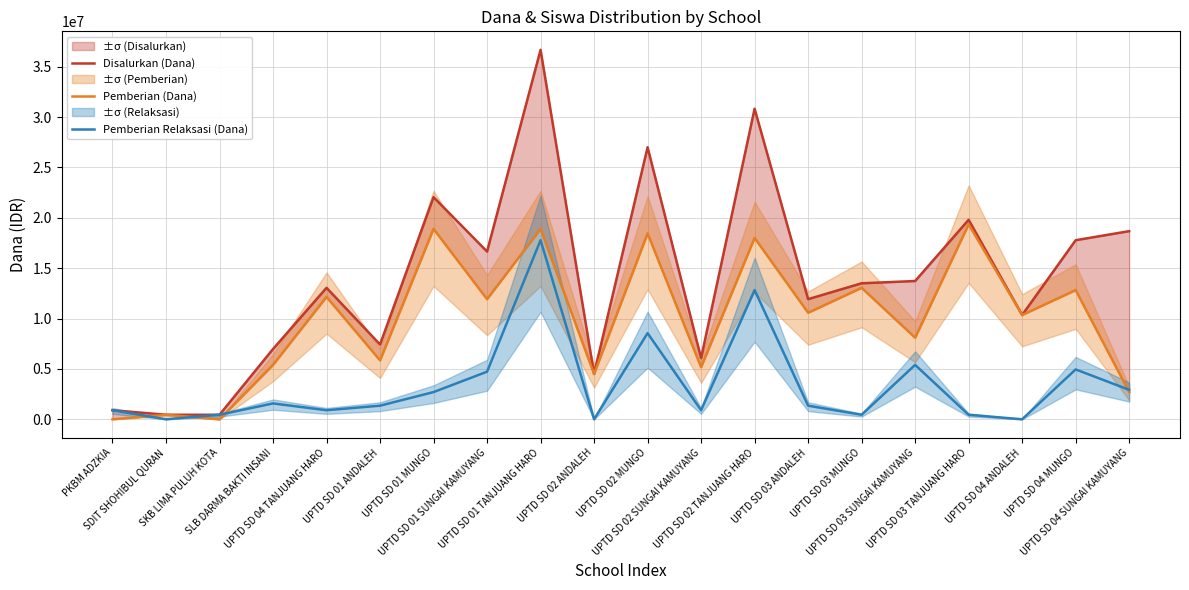

Which has a higher value, UPTD SD 04 TANJUANG HARO or SLB DARMA BAKTI INSANI?

UPTD SD 04 TANJUANG HARO